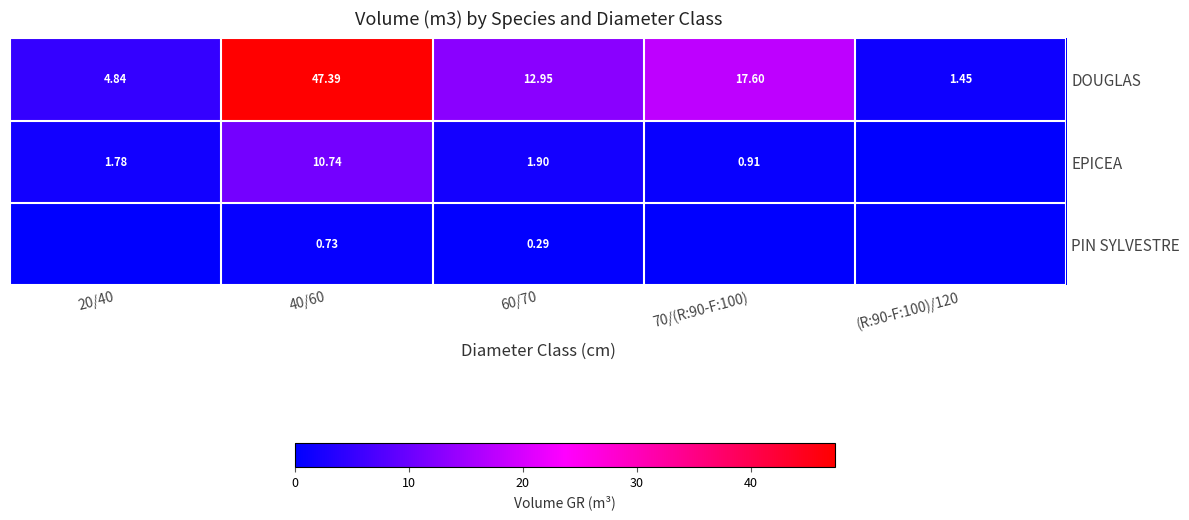

Rank the series at 40/60 from highest to lowest value.

DOUGLAS, EPICEA, PIN SYLVESTRE